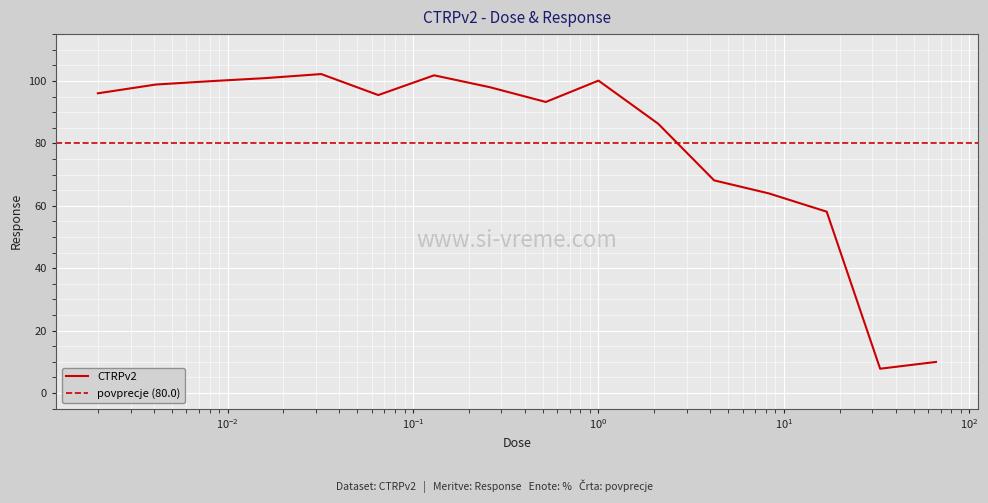

Which label corresponds to the smallest value in the chart?

33.0